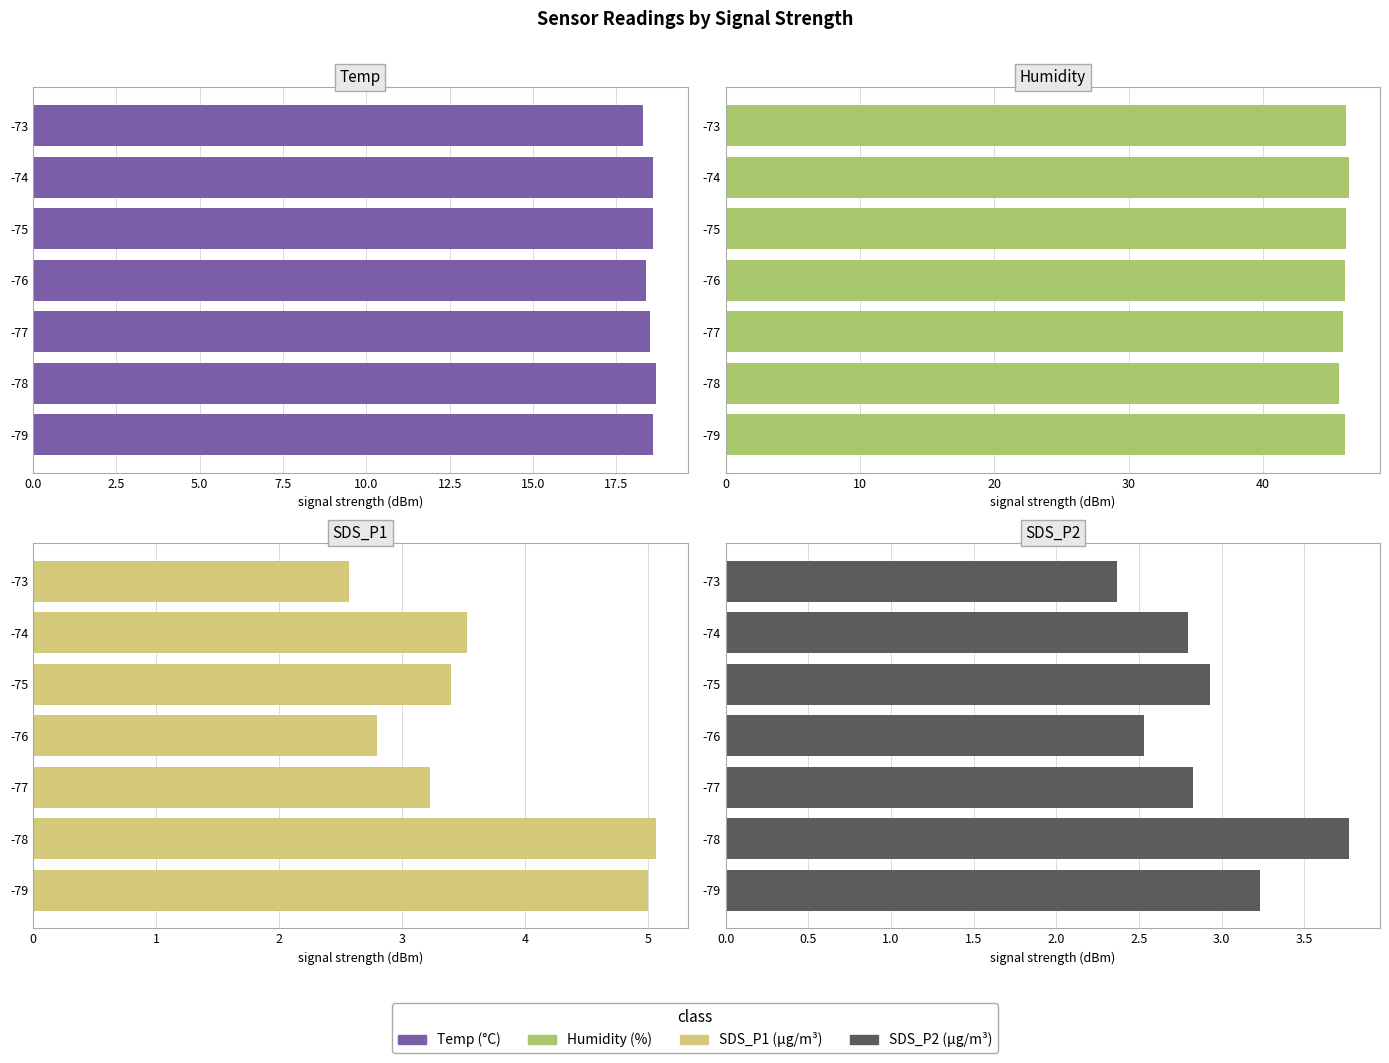

What are all the series names shown in the legend?

Temp, Humidity, SDS_P1, SDS_P2